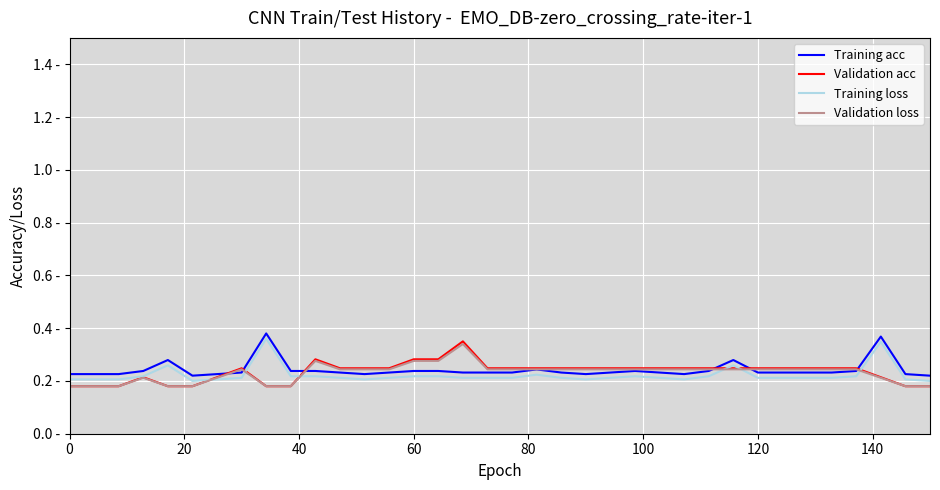

Which series ends up on top after the final intersection of Training acc and Validation acc?

Training acc